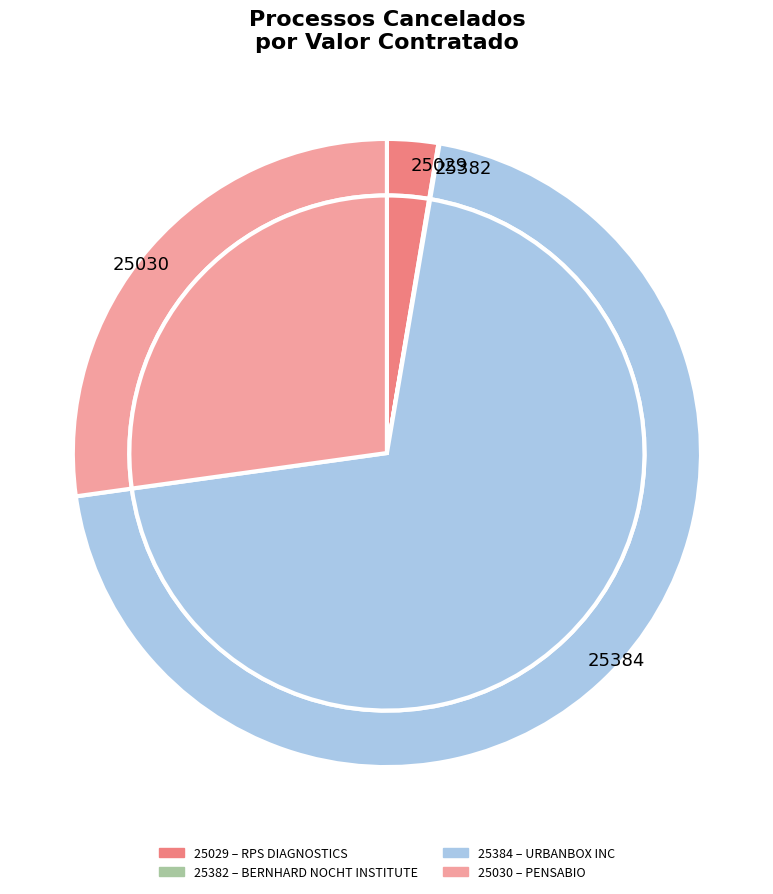

Which slice is the smallest?

25382